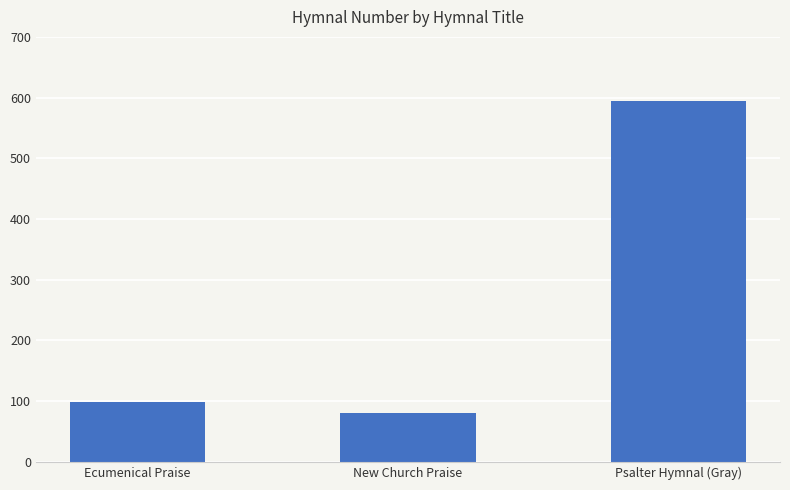

The chart shows a value of 53 at New Church Praise. True or false?

False